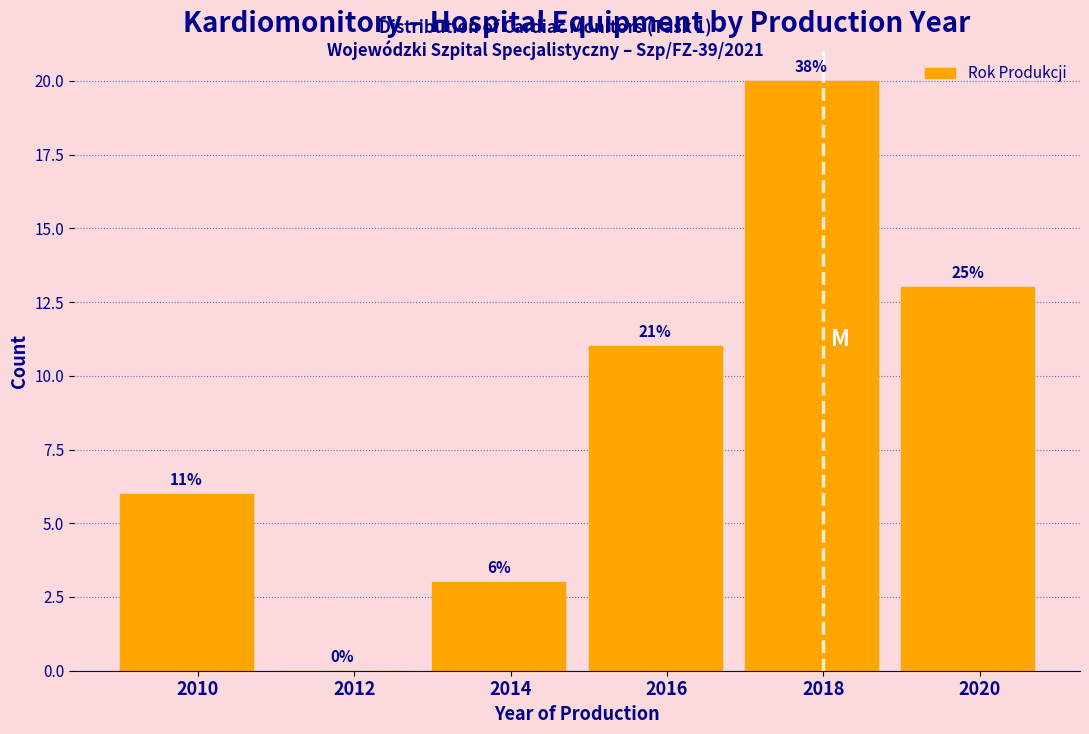

Reading right to left, what are all the values shown in this chart?

2020=13	2018=20	2016=11	2014=3	2012=0	2010=6